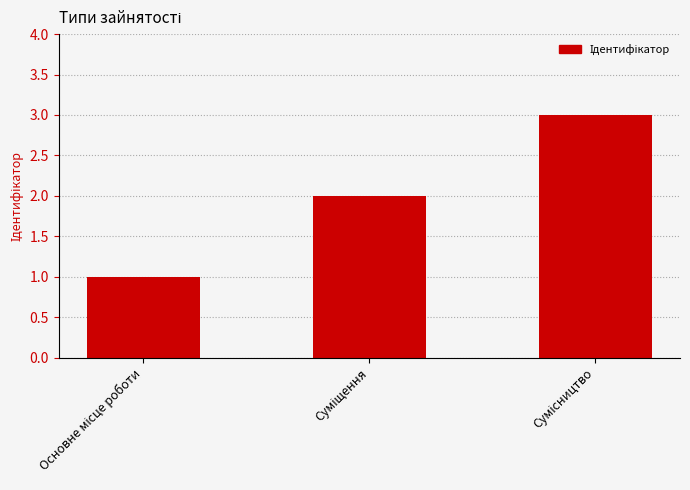

What is the sum of all values?

6